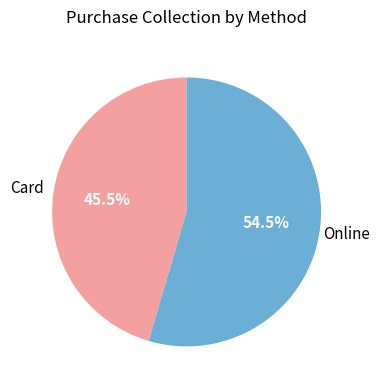

Approximately how many times larger is the value at Online compared to Card?

1.2